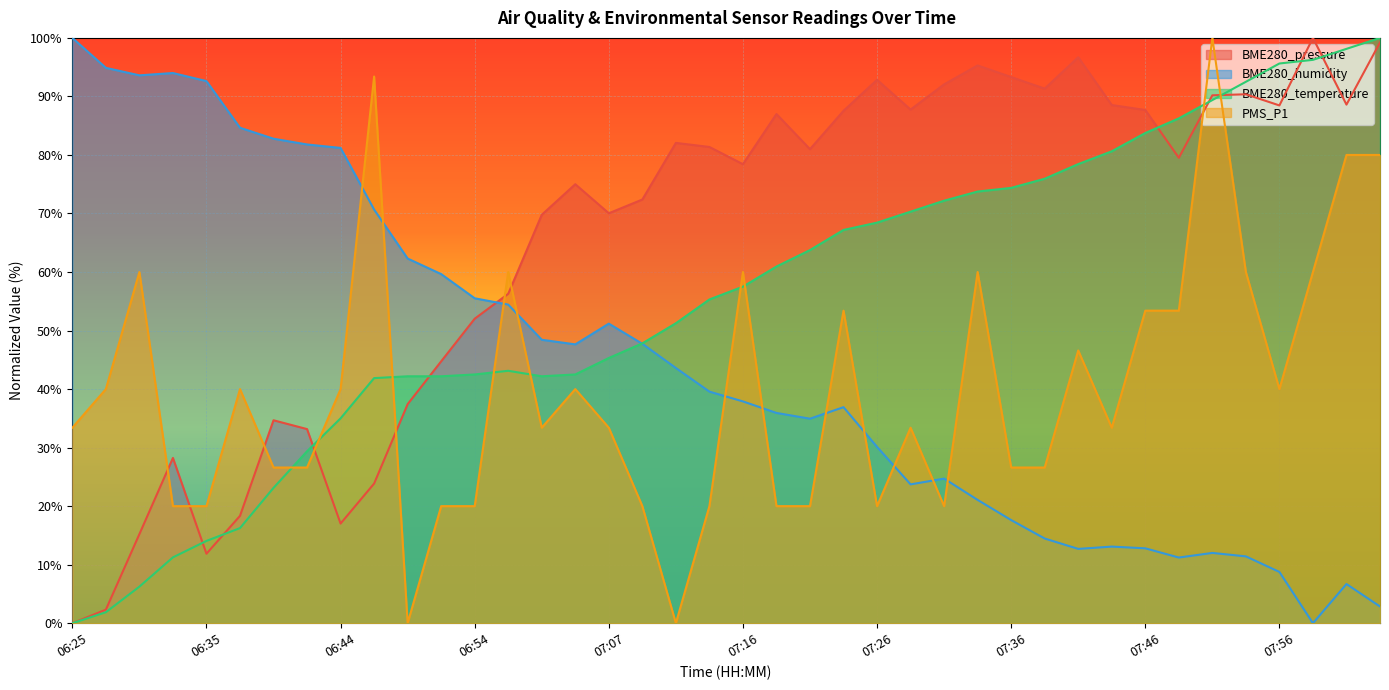

Which series ends up on top after the final intersection of BME280_humidity and PMS_P1?

PMS_P1